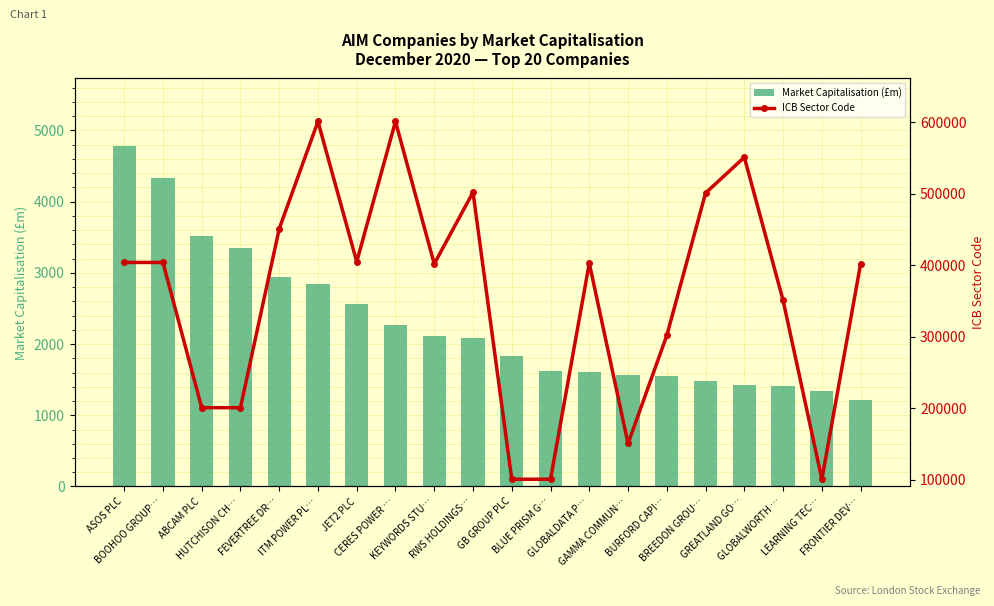

Rank the series at GLOBALDATA P… from highest to lowest value.

ICB Sector Code, Market Capitalisation (£m)